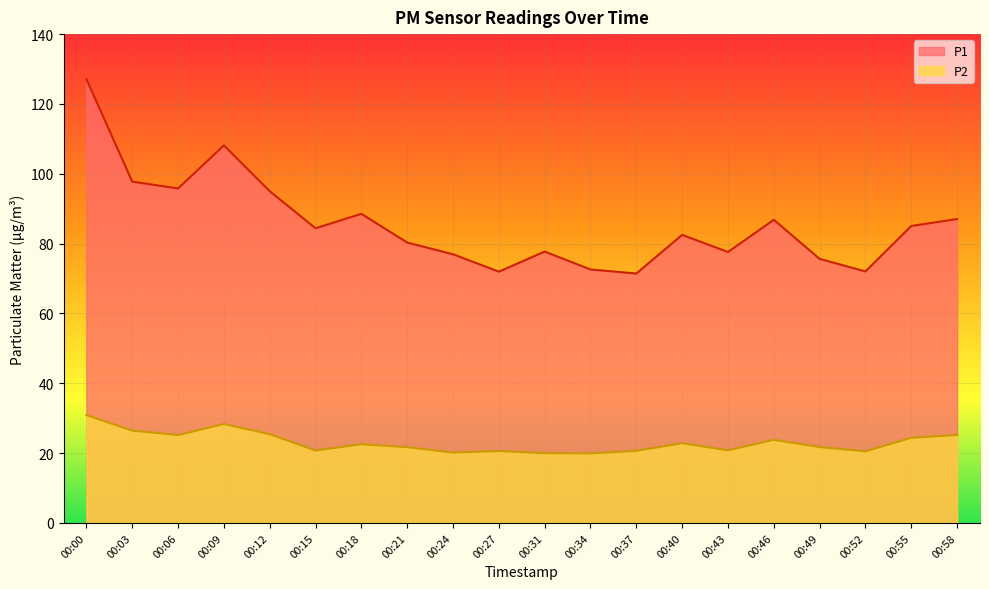

Between 00:37 and 00:46, which series saw the biggest shift?

P1